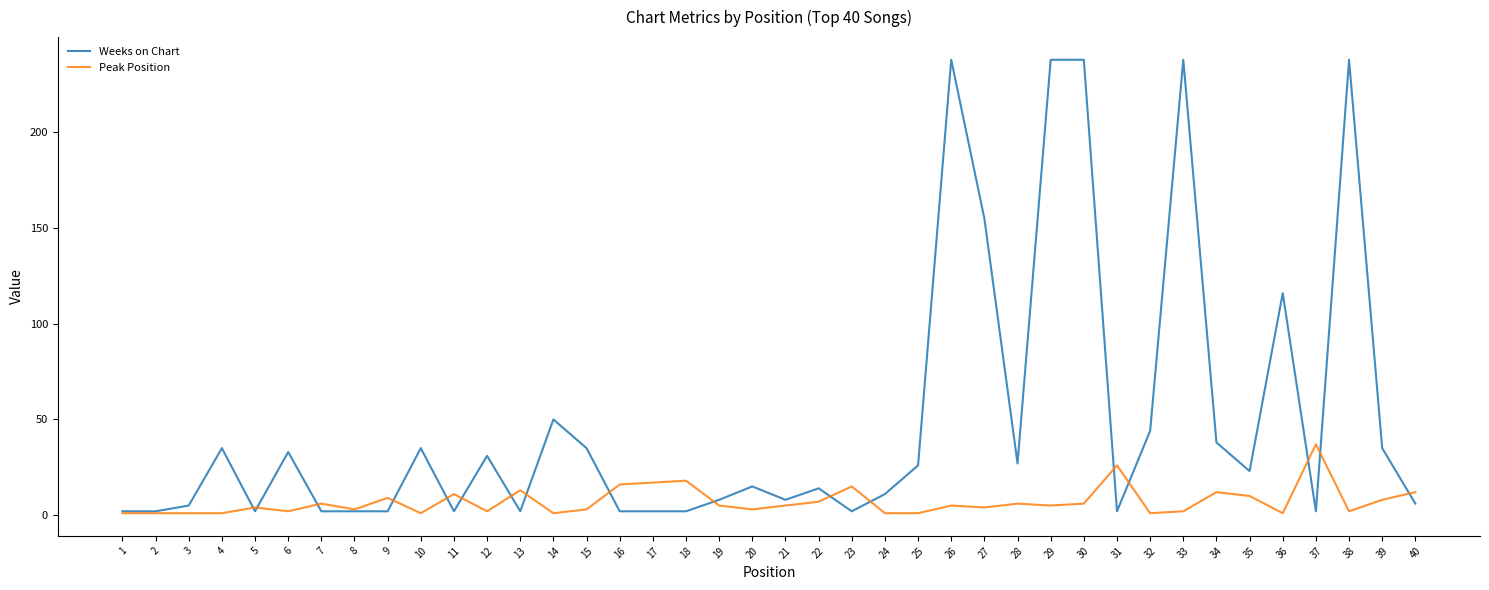

Is the value of Weeks on Chart at 10 greater than the value of Peak Position at 20?

Yes